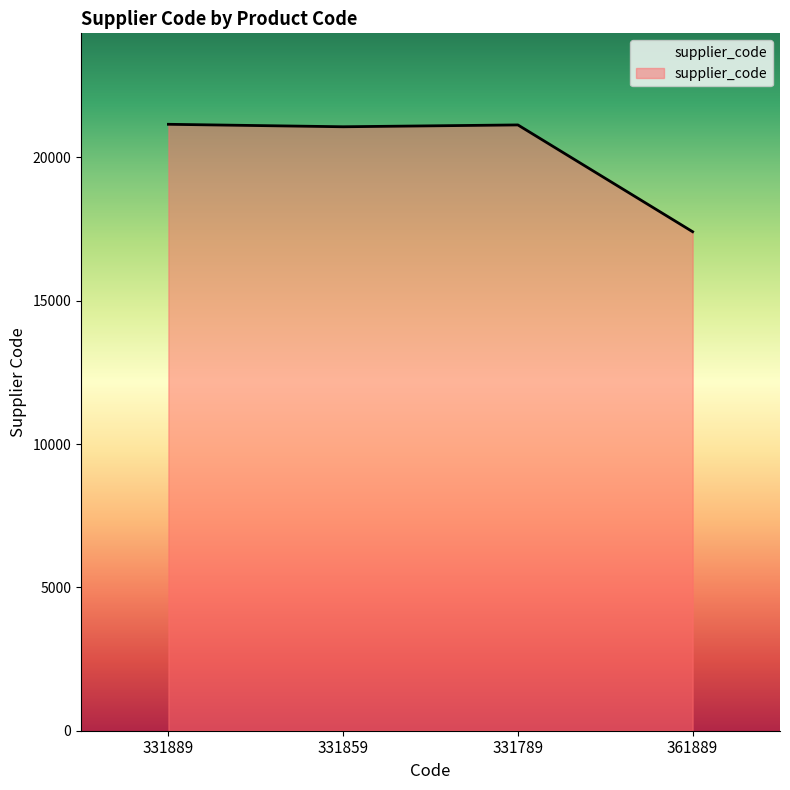

What is the sum of the values at 361889 and 331859?

38482